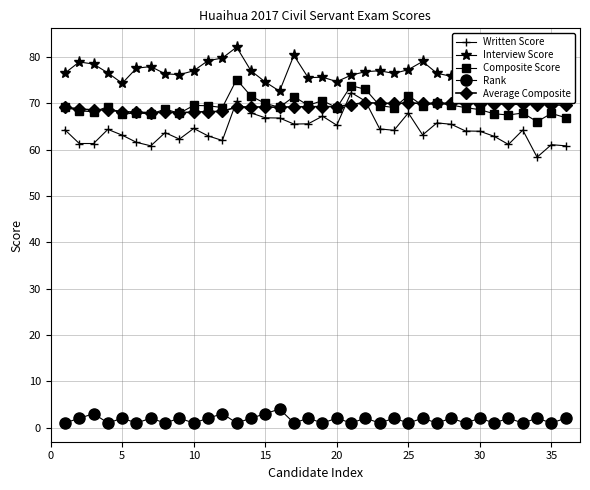

At how many categories does at least one series exceed 17?

36